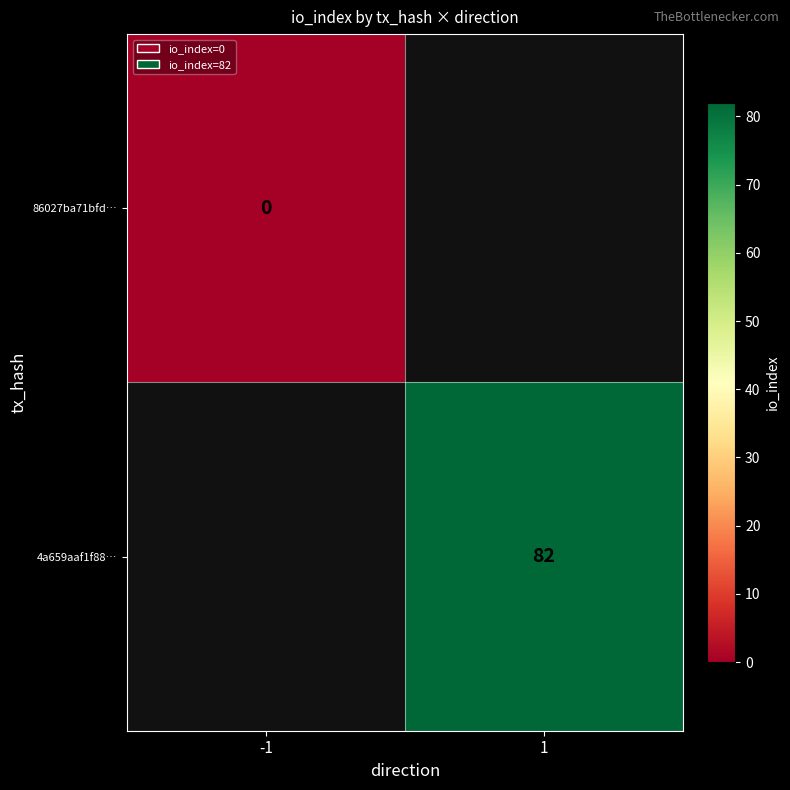

The 4a659aaf1f88… series shows 144.5 at 1. True or false?

False